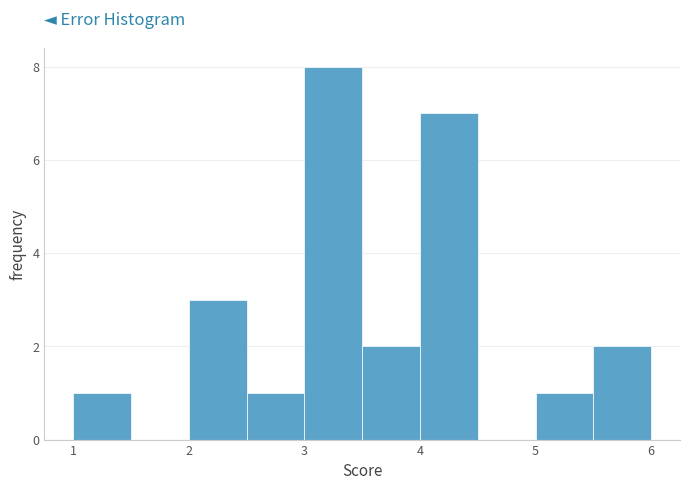

Over which range of the x-axis is the bar tallest?

3.0 to 3.5